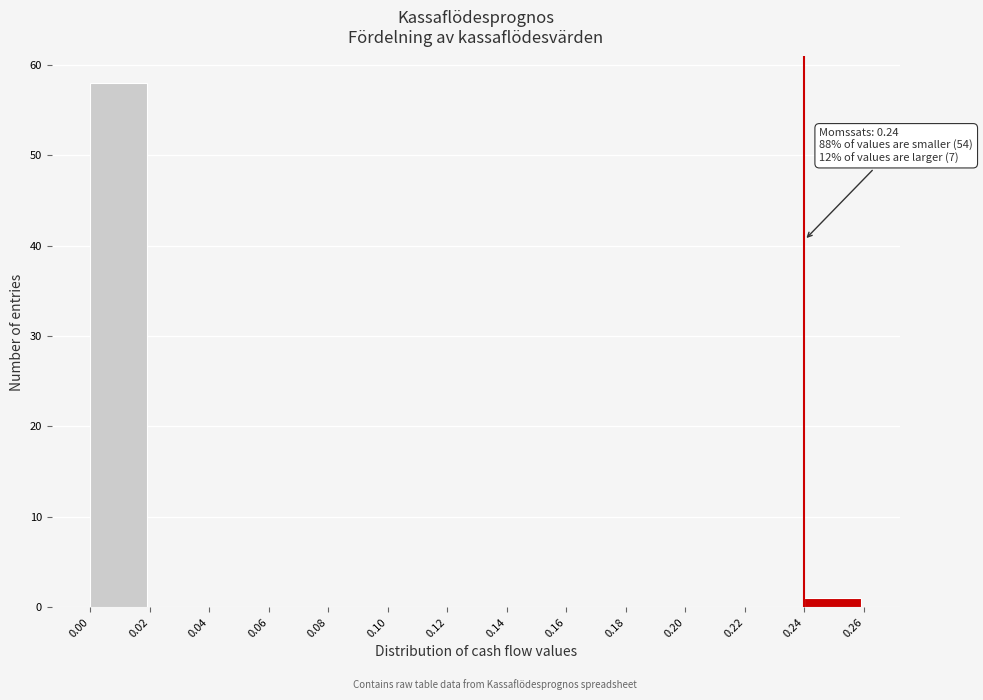

Over which range of the x-axis is the bar tallest?

0.00 to 0.02